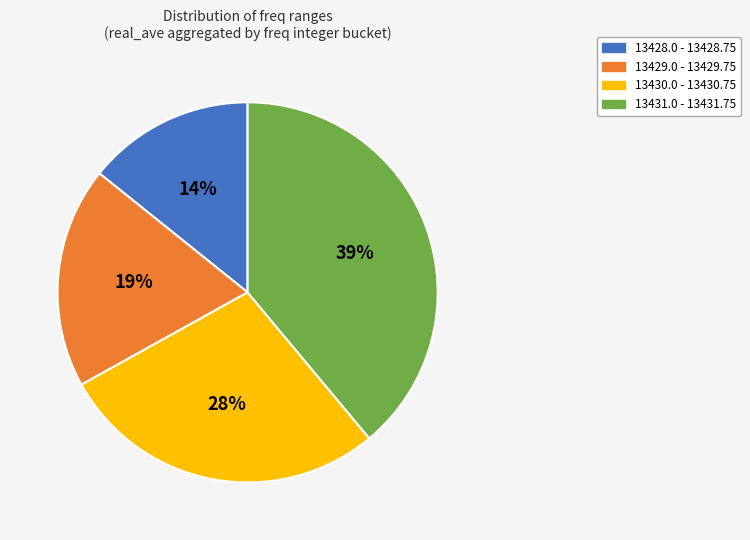

To the nearest percent, what percentage of the pie is 13430.0 - 13430.75?

28%